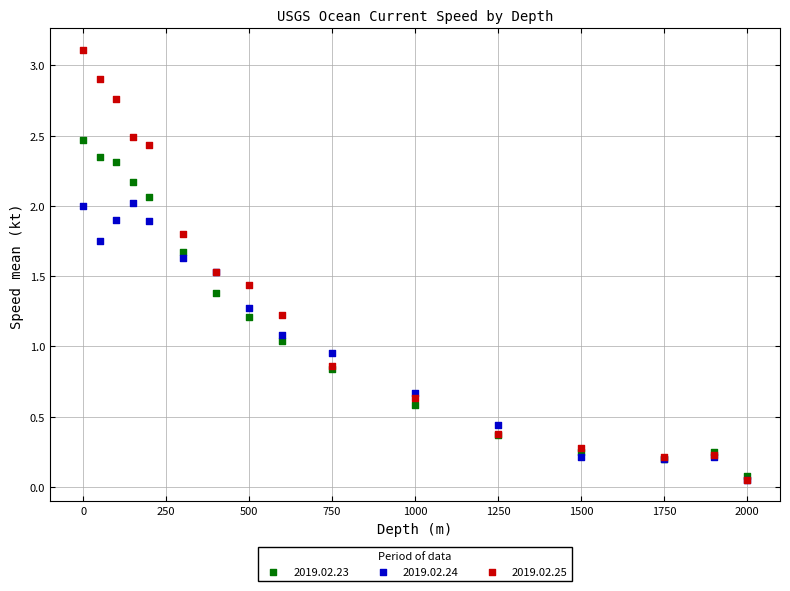

What are all the series names shown in the legend?

2019.02.23, 2019.02.24, 2019.02.25